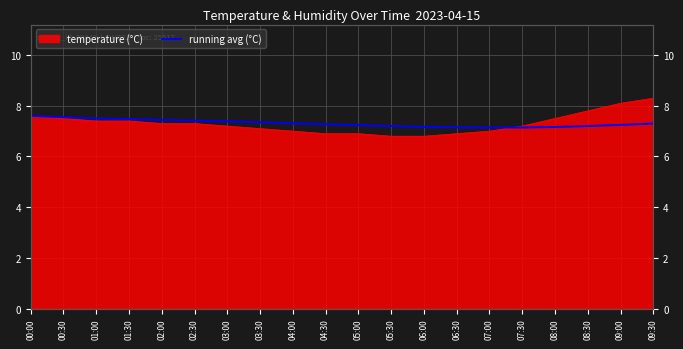

What is the average value?

7.3